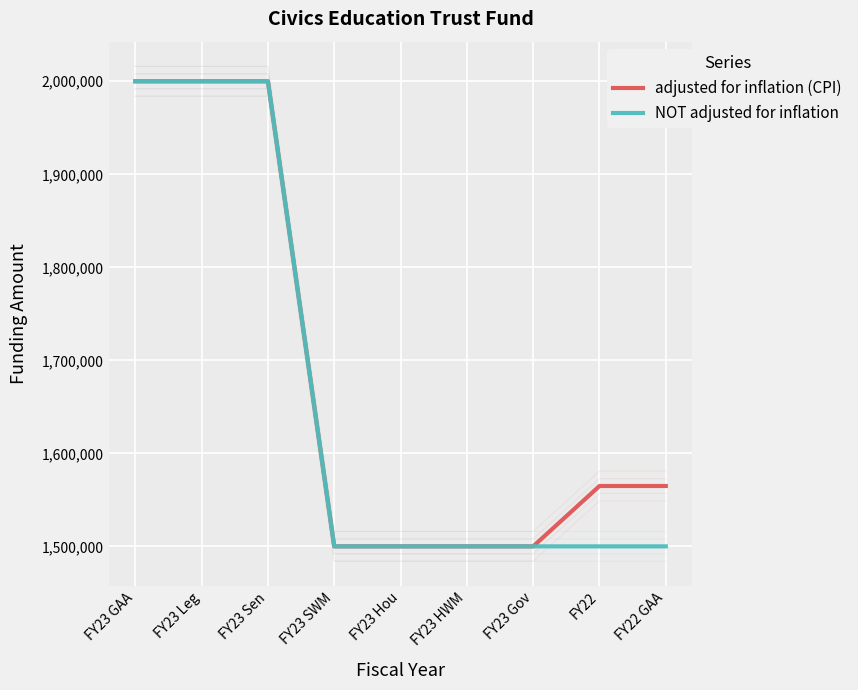

Reading left to right, transcribe all the data shown in this chart.

adjusted for inflation (CPI): FY23 GAA=2000000	FY23 Leg=2000000	FY23 Sen=2000000	FY23 SWM=1500000	FY23 Hou=1500000	FY23 HWM=1500000	FY23 Gov=1500000	FY22=1564893	FY22 GAA=1564893
NOT adjusted for inflation: FY23 GAA=2000000	FY23 Leg=2000000	FY23 Sen=2000000	FY23 SWM=1500000	FY23 Hou=1500000	FY23 HWM=1500000	FY23 Gov=1500000	FY22=1500000	FY22 GAA=1500000